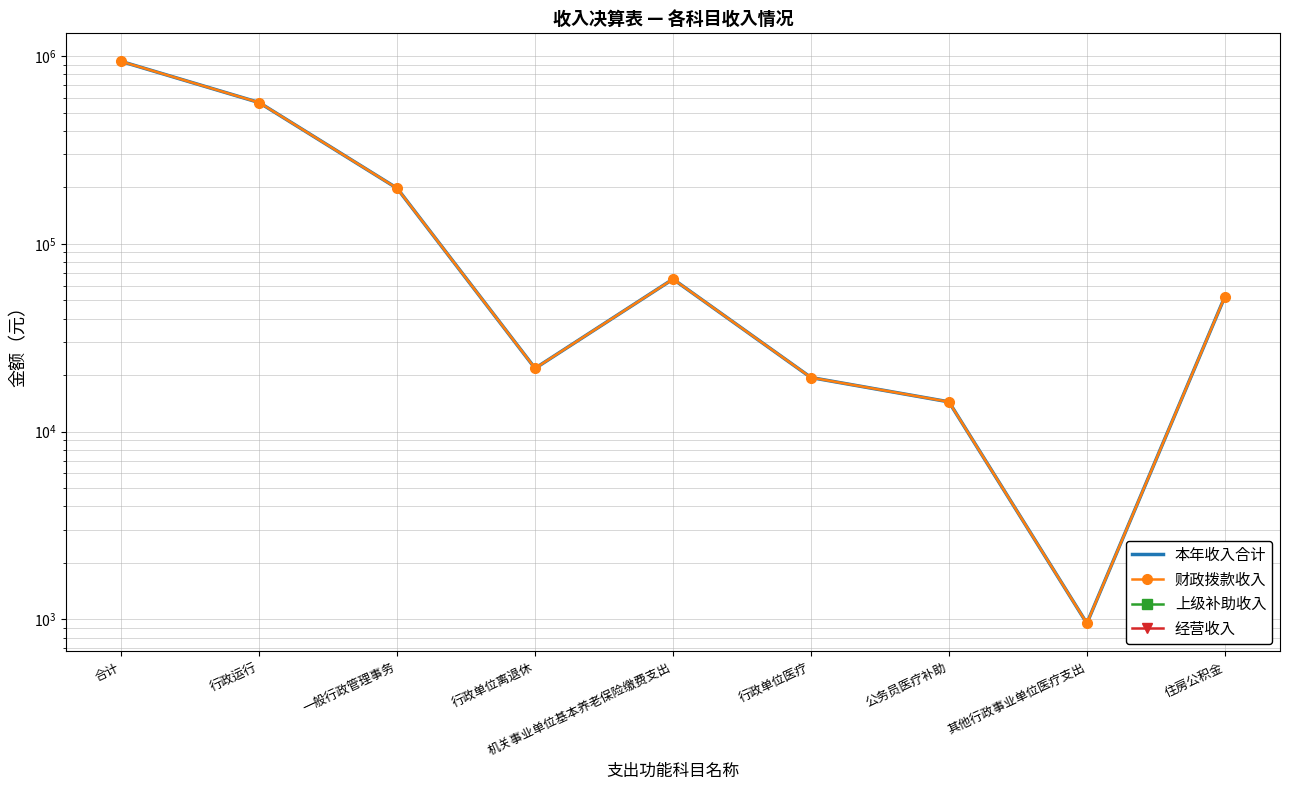

What is the sum of the 本年收入合计 values at 机关事业单位基本养老保险缴费支出 and 公务员医疗补助?

79309.9